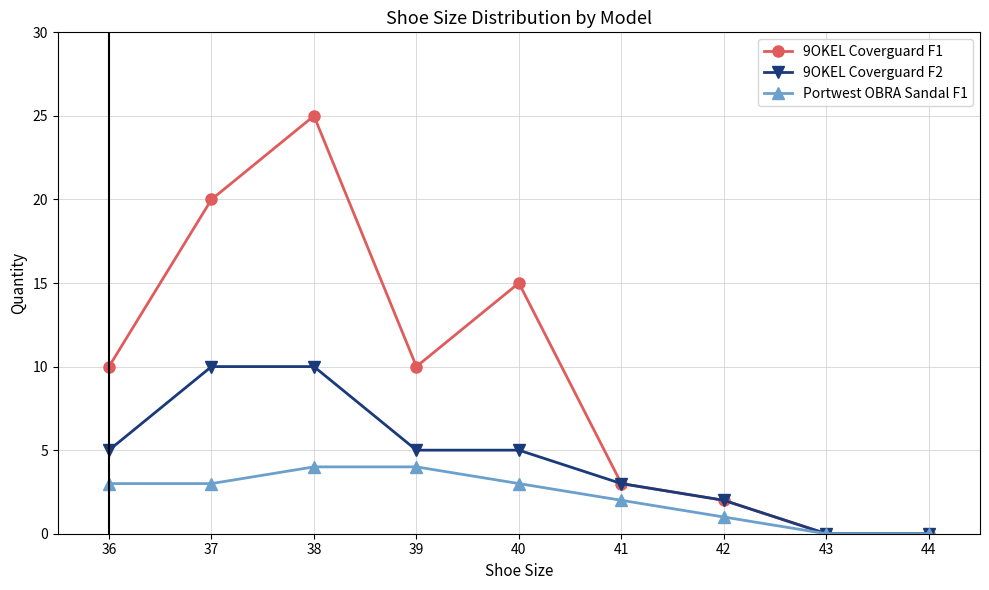

List the series in order of their peak value, highest first.

9OKEL Coverguard F1, 9OKEL Coverguard F2, Portwest OBRA Sandal F1